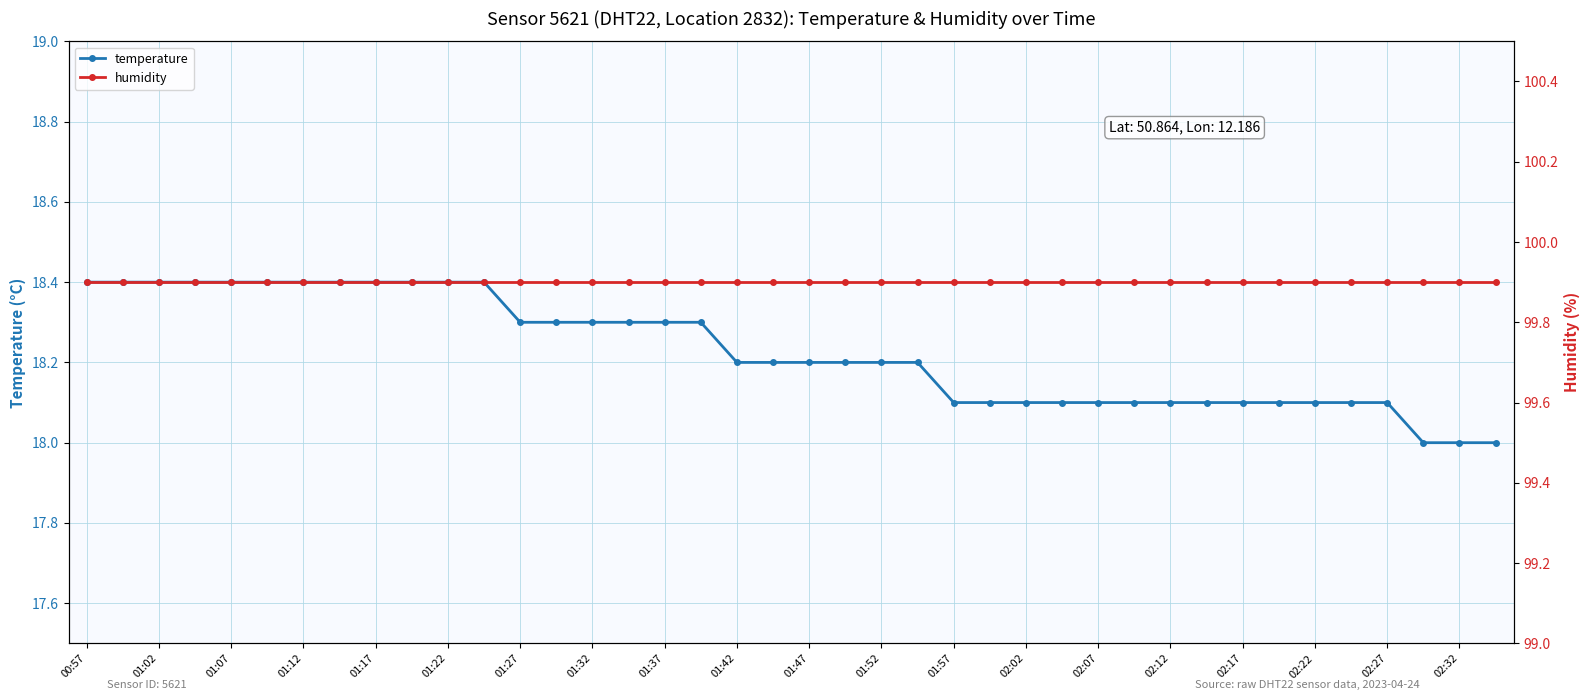

List the series in order of their peak value, lowest first.

temperature, humidity